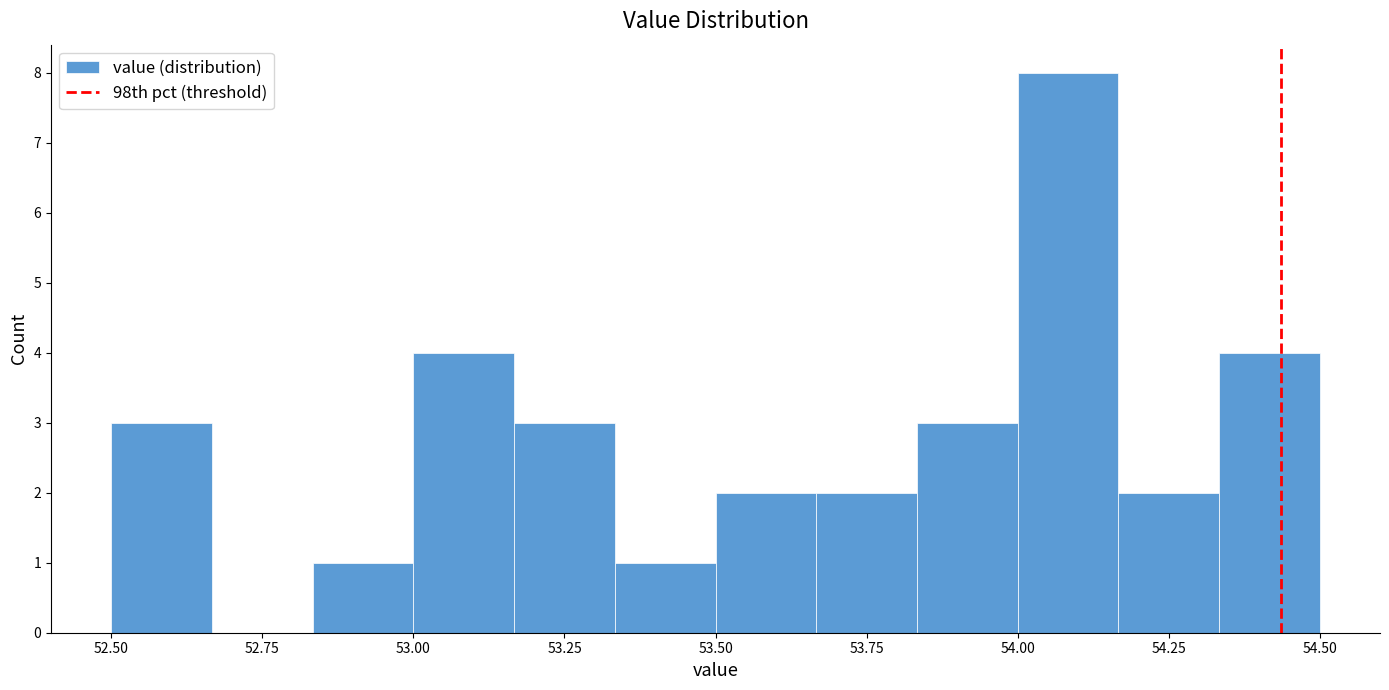

Read against the x-axis, roughly where is the centre of the tallest bar?

54.10